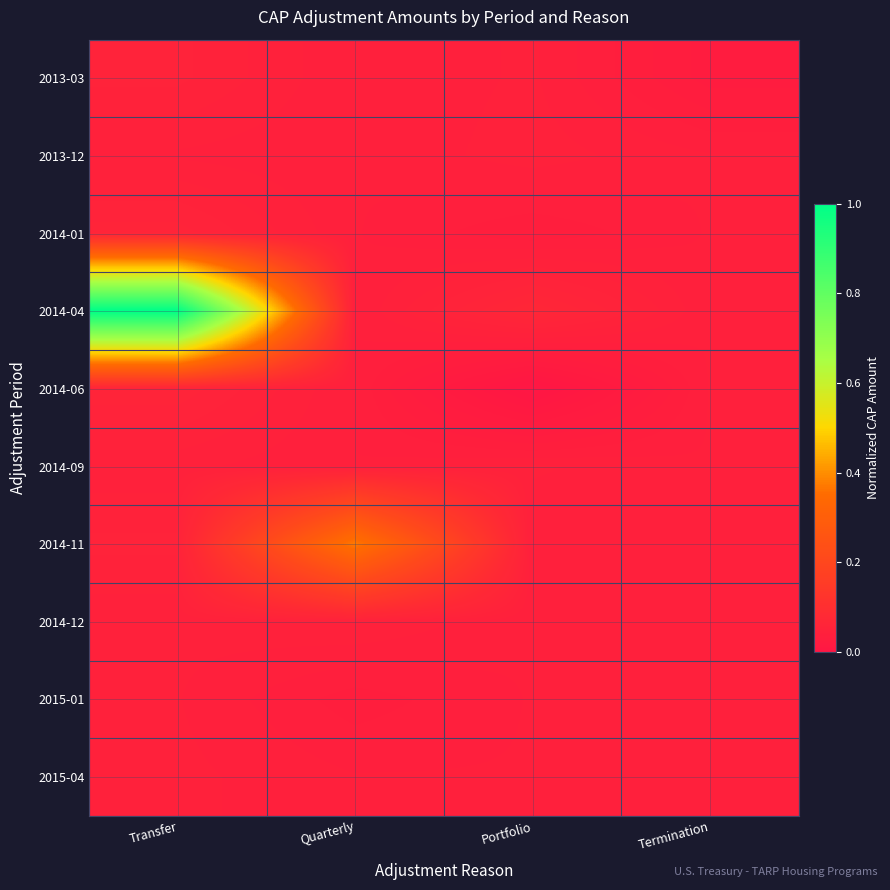

Which category has the lowest value across all series?

Portfolio